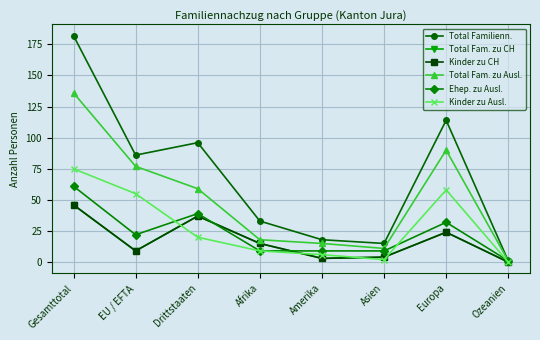

Rank the categories by Ehep. zu Ausl. value from highest to lowest.

Gesamttotal, Drittstaaten, Europa, EU / EFTA, Afrika, Amerika, Asien, Ozeanien